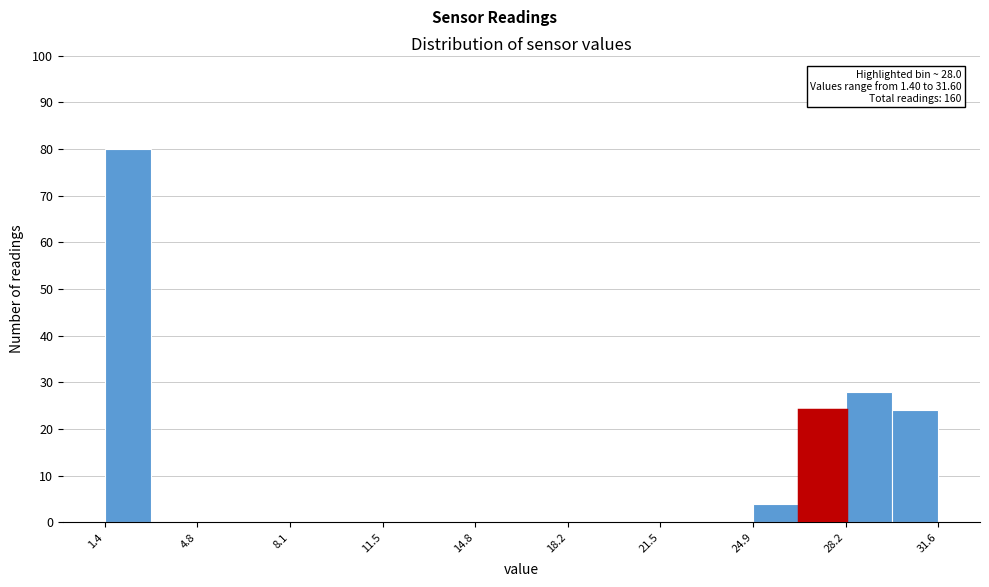

Around what value on the x-axis is the tallest bar? Give the approximate position of its centre, as read against the axis.

2.0